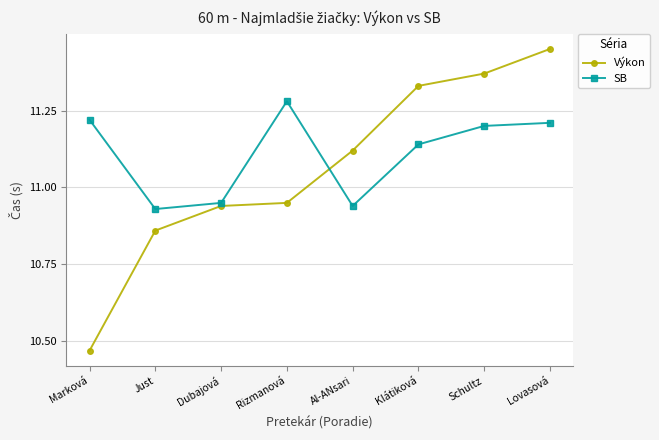

Where is Výkon nearest to the value 10?

Marková